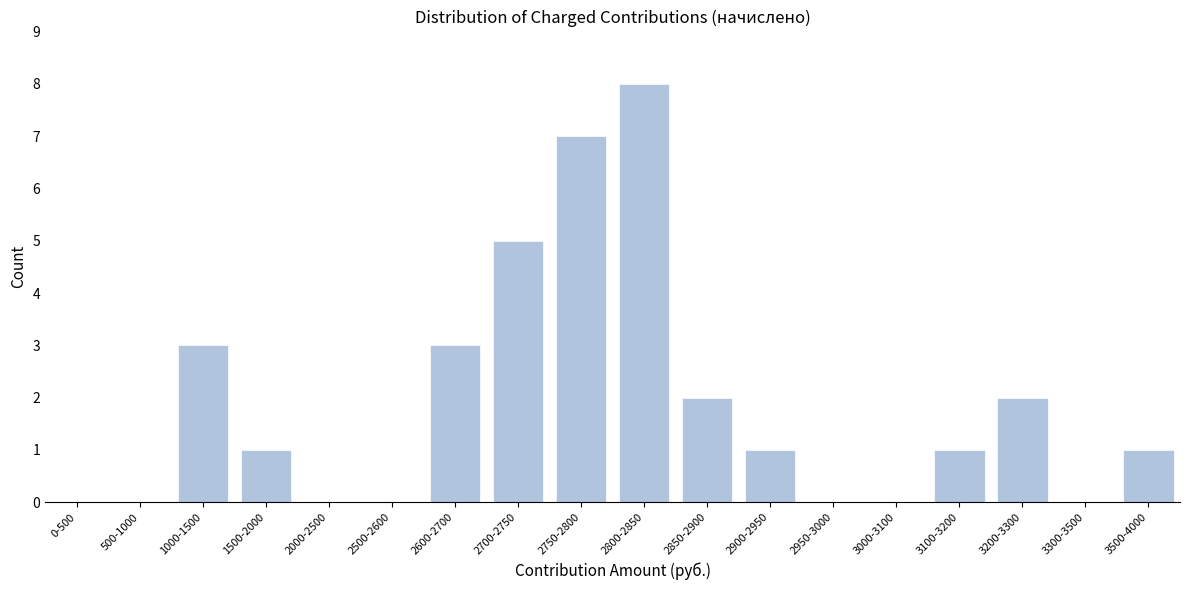

Reading right to left, transcribe all the data shown in this chart.

3500-4000=1	3300-3500=0	3200-3300=2	3100-3200=1	3000-3100=0	2950-3000=0	2900-2950=1	2850-2900=2	2800-2850=8	2750-2800=7	2700-2750=5	2600-2700=3	2500-2600=0	2000-2500=0	1500-2000=1	1000-1500=3	500-1000=0	0-500=0